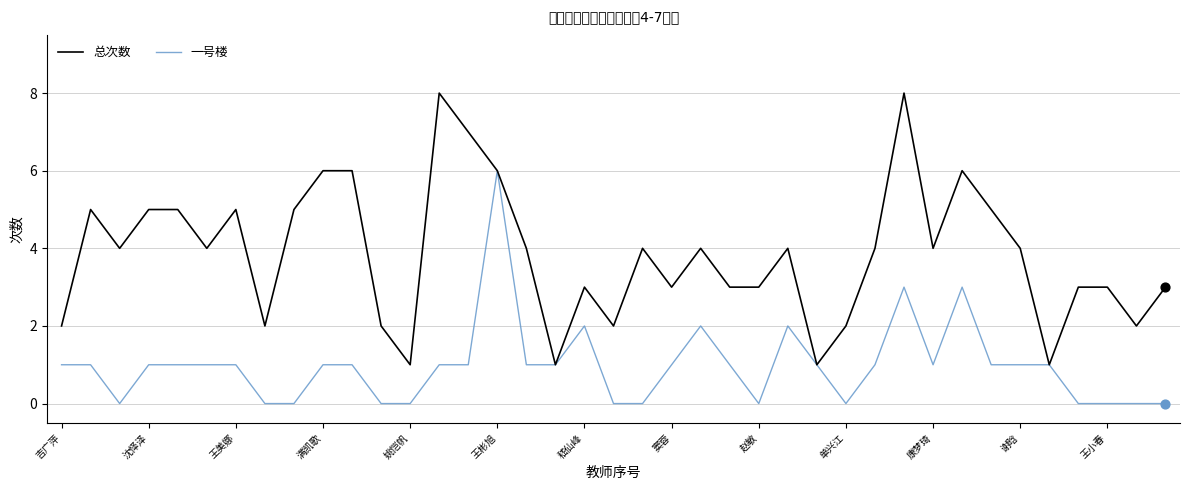

Which series has the largest total across all categories?

总次数